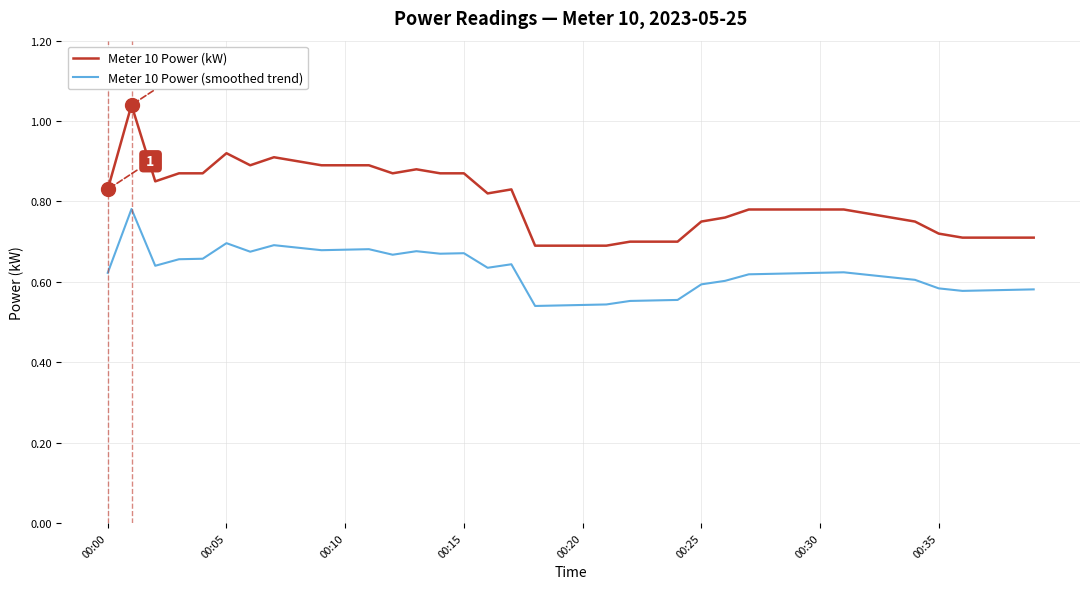

What are all the series names shown in the legend?

Meter 10 Power (kW), Meter 10 Power (smoothed trend)